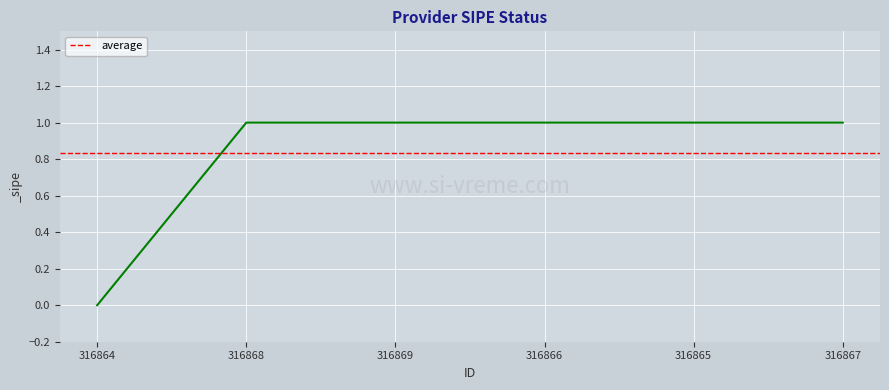

Which has a higher value, 316865 or 316866?

316865